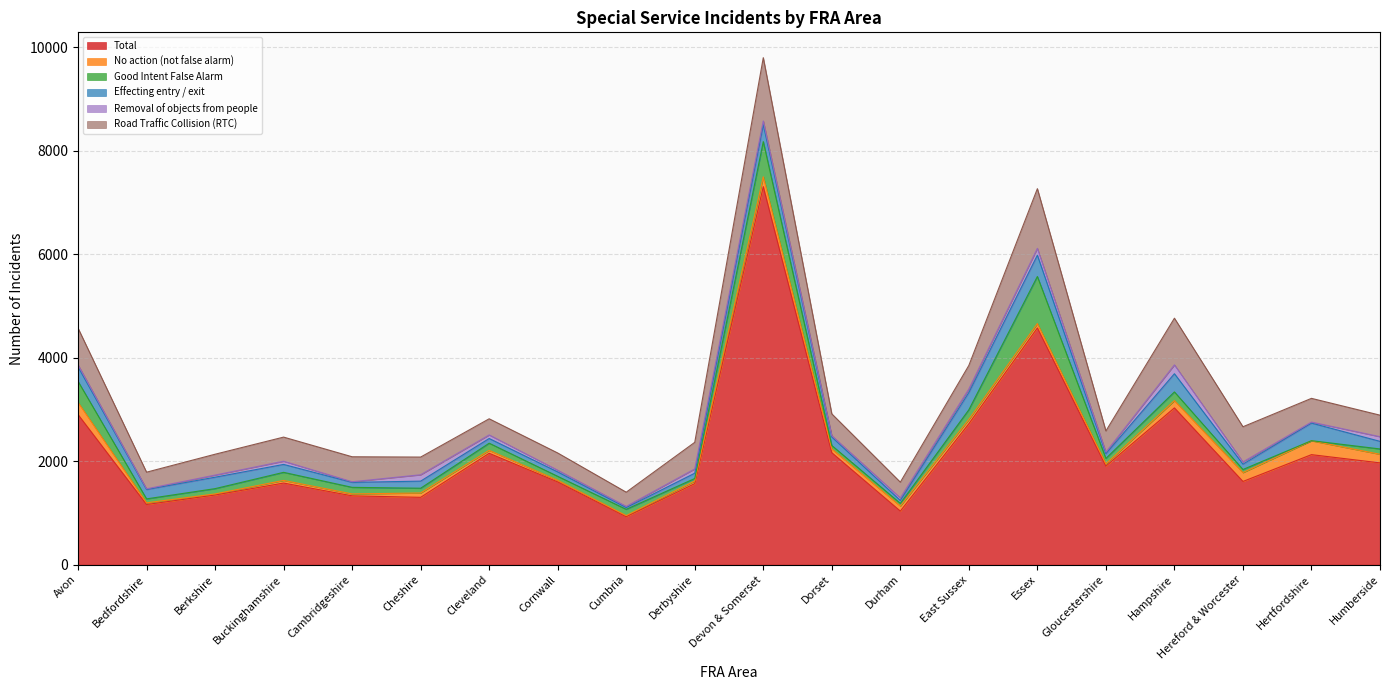

Where do No action (not false alarm) and Good Intent False Alarm first cross each other?

Cumbria and Derbyshire